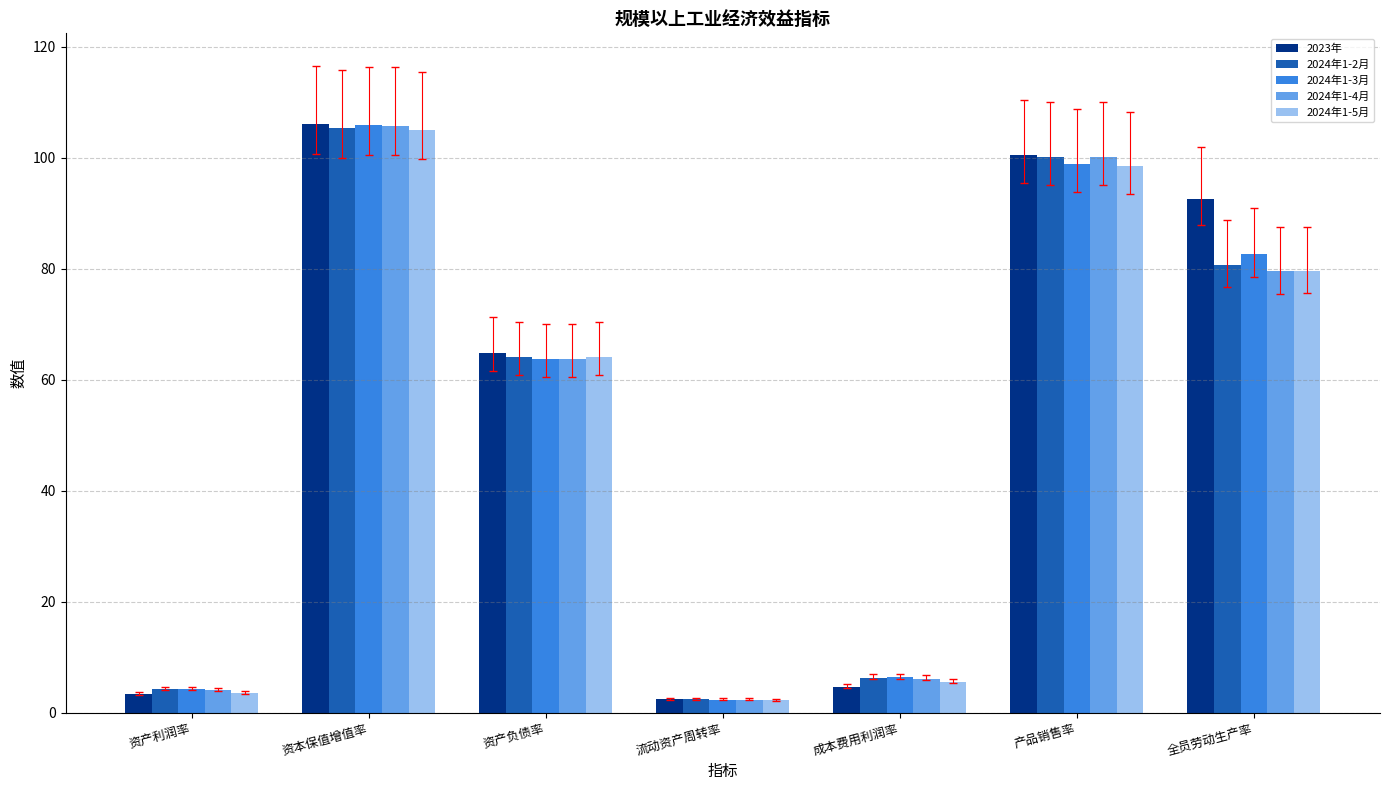

What are all the series names shown in the legend?

2023年, 2024年1-2月, 2024年1-3月, 2024年1-4月, 2024年1-5月